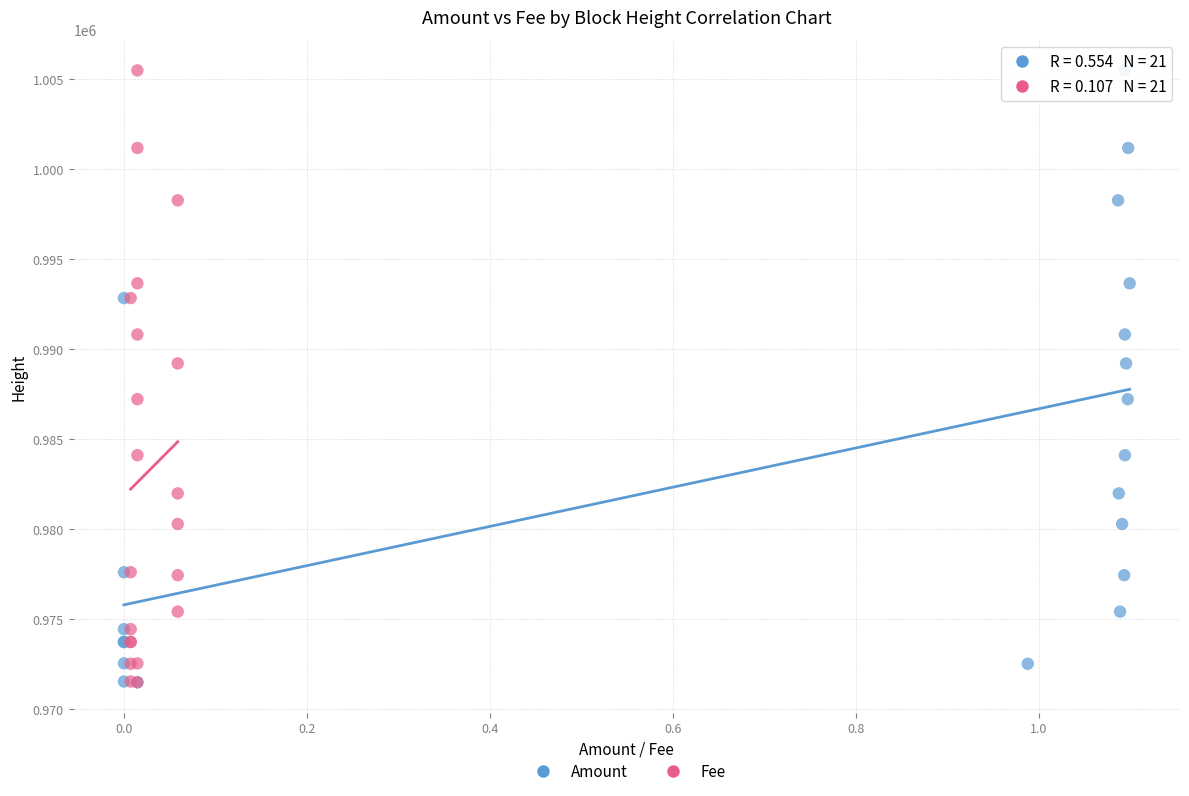

What are all the series names shown in the legend?

Amount, Fee